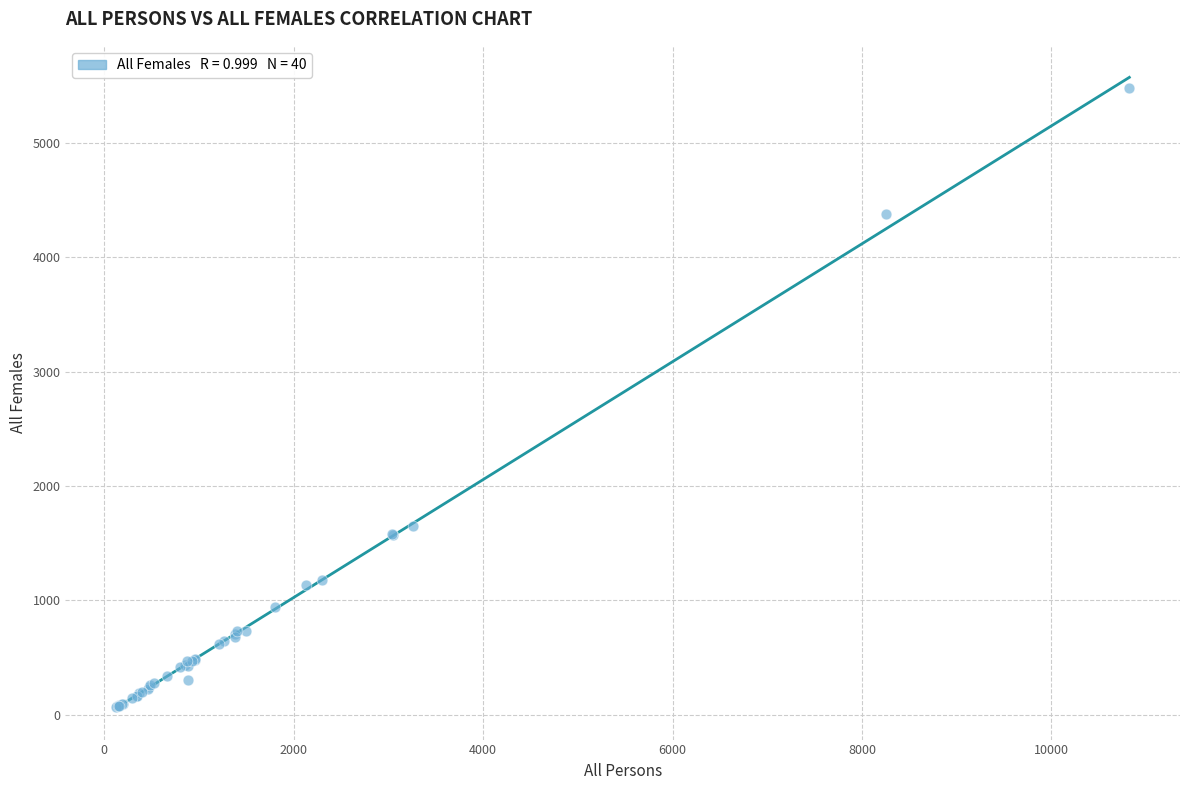

What Y value in the scatter plot is closest to 2773?

1653